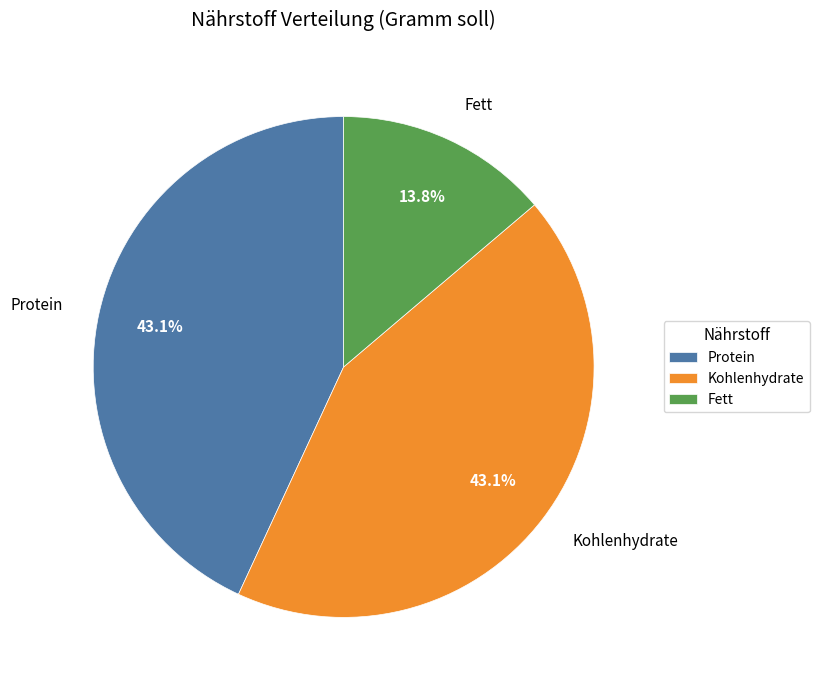

Which slice is the smallest?

Fett